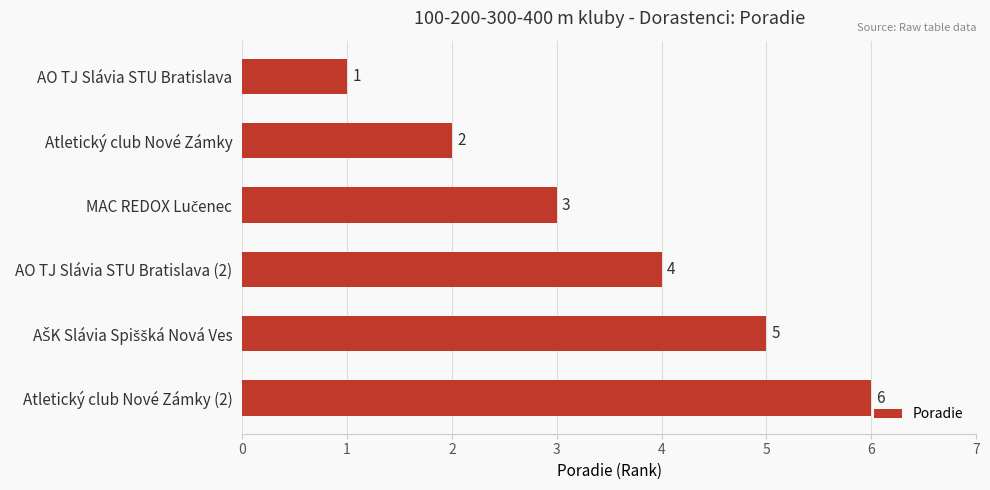

Which label corresponds to the smallest value in the chart?

AO TJ Slávia STU Bratislava